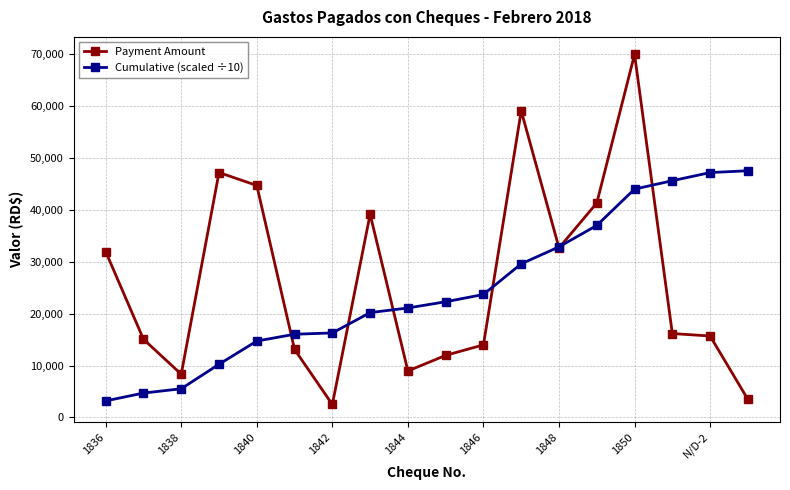

What is the minimum value for Cumulative (scaled ÷10)?

3193.9